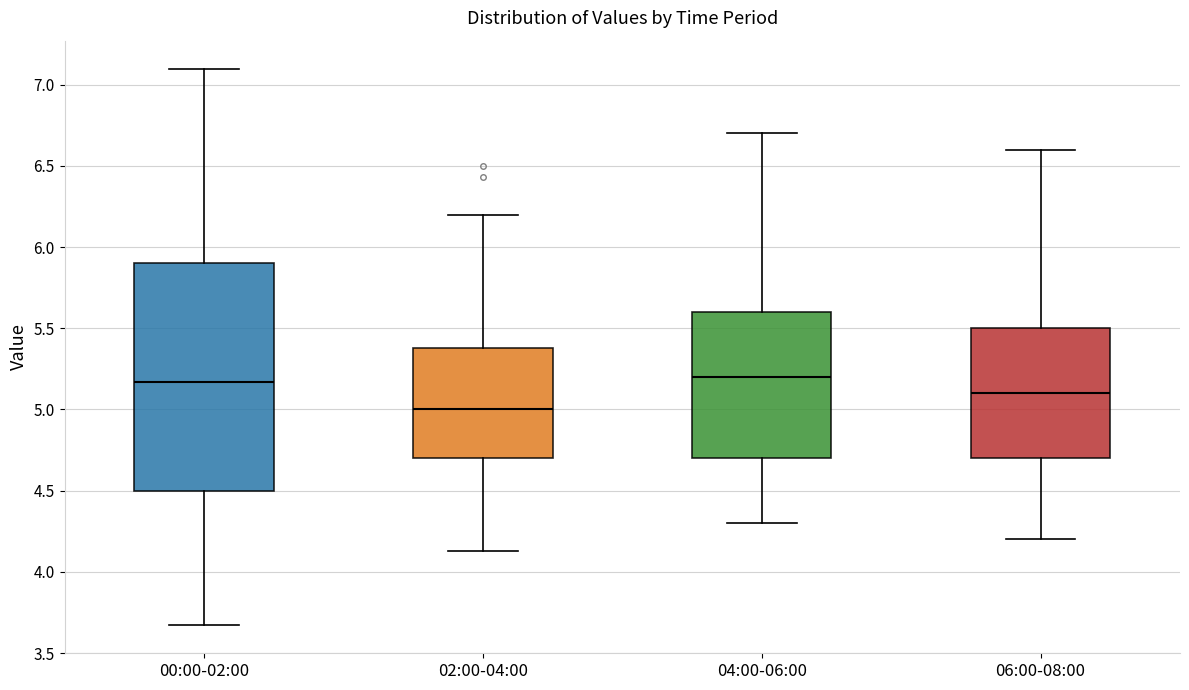

Where is the upper edge of the box for 00:00-02:00 on the y-axis? The values are not printed on the chart, so give them approximately, as read against the axis.

5.90